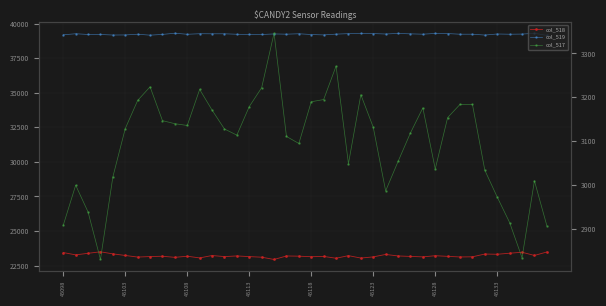

Reading left to right, what are all the values shown in this chart?

col_518: 23439	23271	23385	23493	23344	23228	23112	23149	23172	23092	23173	23051	23224	23146	23194	23146	23103	22939	23191	23177	23137	23160	23027	23215	23040	23126	23302	23193	23159	23127	23210	23164	23120	23131	23331	23315	23391	23460	23230	23479
col_519: 39187	39264	39211	39211	39172	39178	39230	39162	39216	39303	39226	39266	39261	39261	39227	39210	39210	39250	39233	39263	39208	39180	39237	39271	39289	39277	39246	39288	39257	39232	39288	39277	39231	39231	39170	39247	39229	39240	39295	39148
col_517: 2909	3000	2939	2831	3019	3129	3193	3224	3147	3140	3136	3218	3171	3128	3114	3179	3222	3346	3111	3095	3190	3195	3271	3049	3206	3132	2987	3054	3119	3176	3037	3154	3184	3184	3034	2973	2915	2835	3010	2908